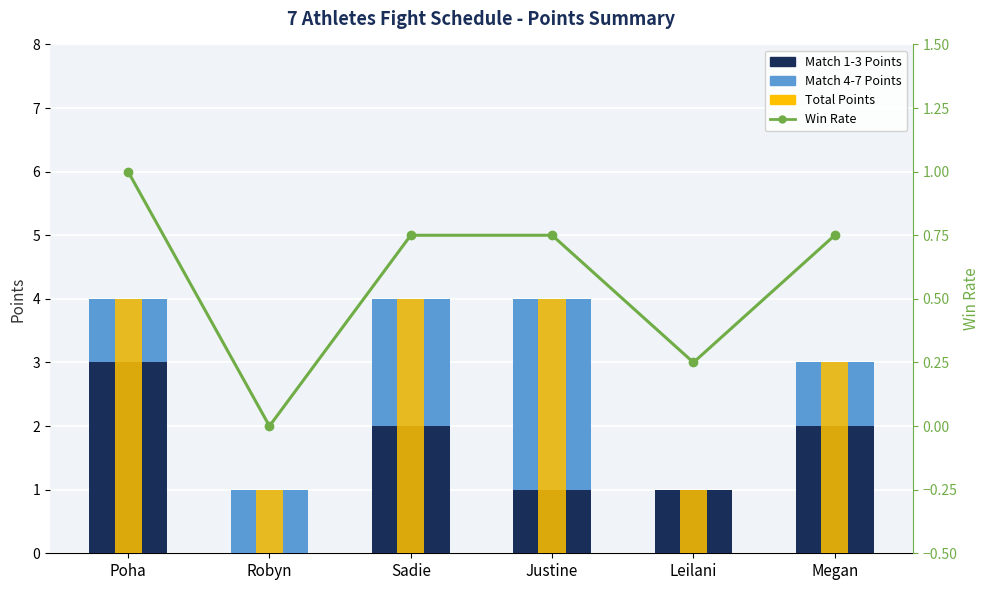

At which label is Match 1-3 Points closest to 1?

Justine